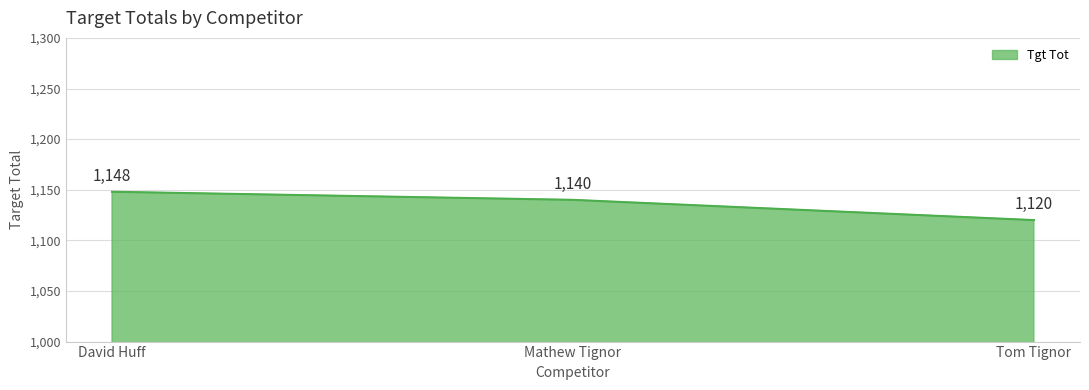

What is the ratio of the value at Mathew Tignor to the value at David Huff?

1.0